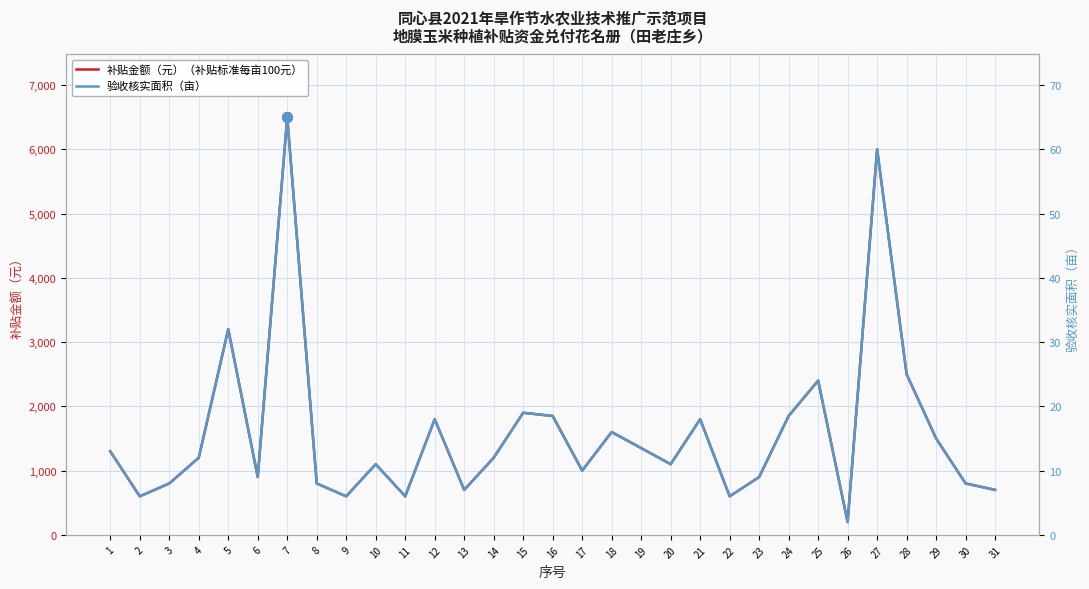

What is the smallest value displayed?

2.0